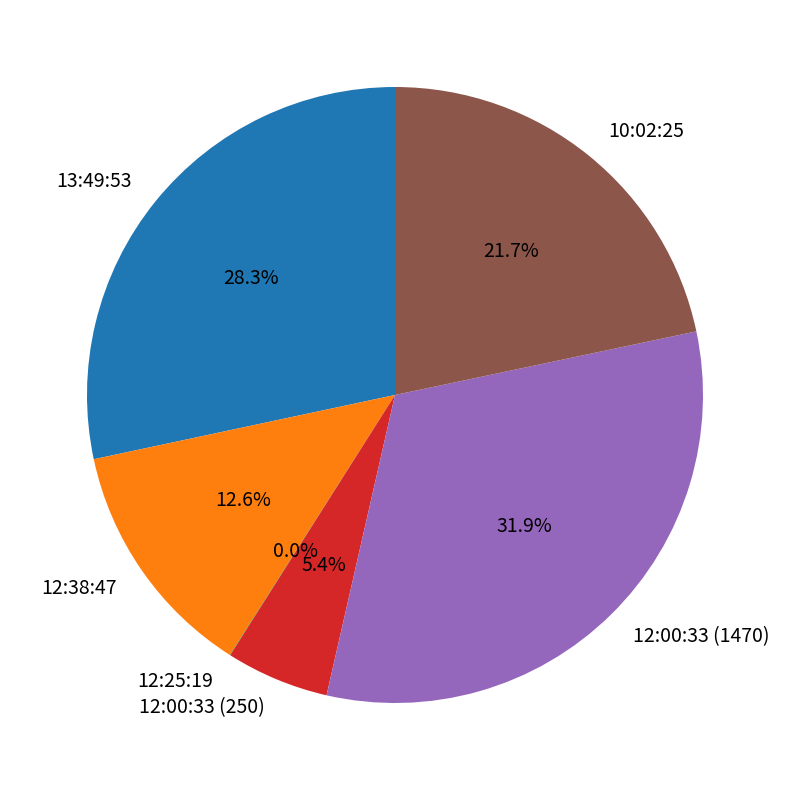

Which category has the biggest portion of the pie?

12:00:33 (1470)